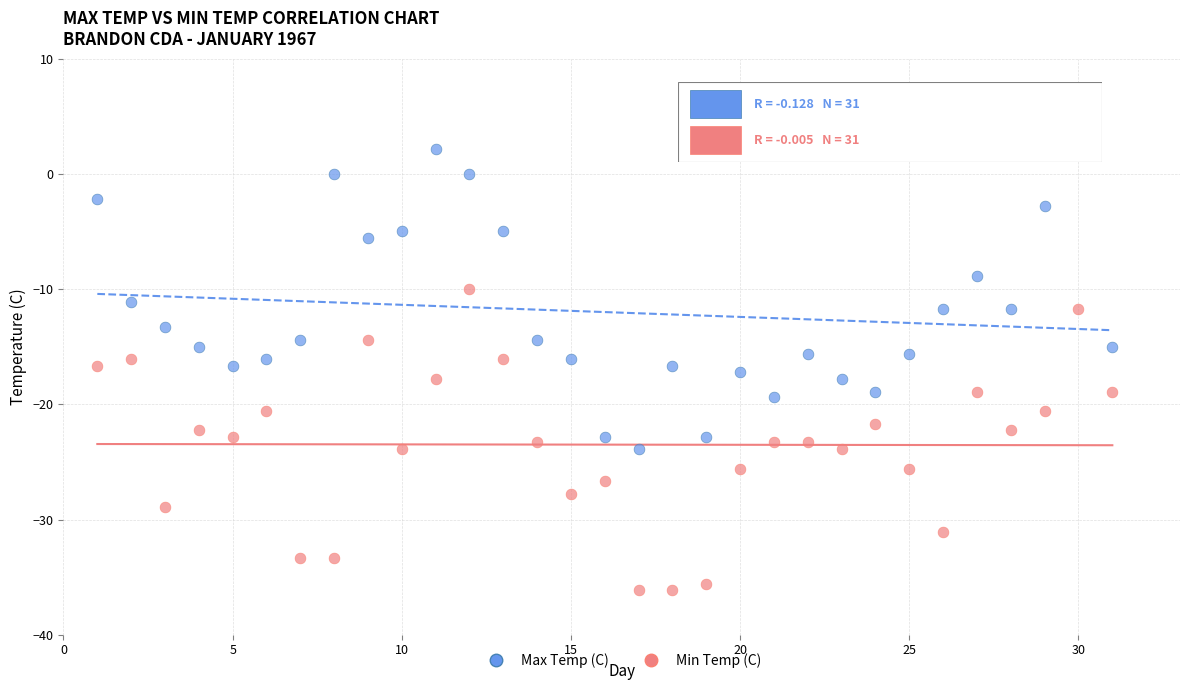

Across all data points, what is the range of Y values (max minus min)?

38.3